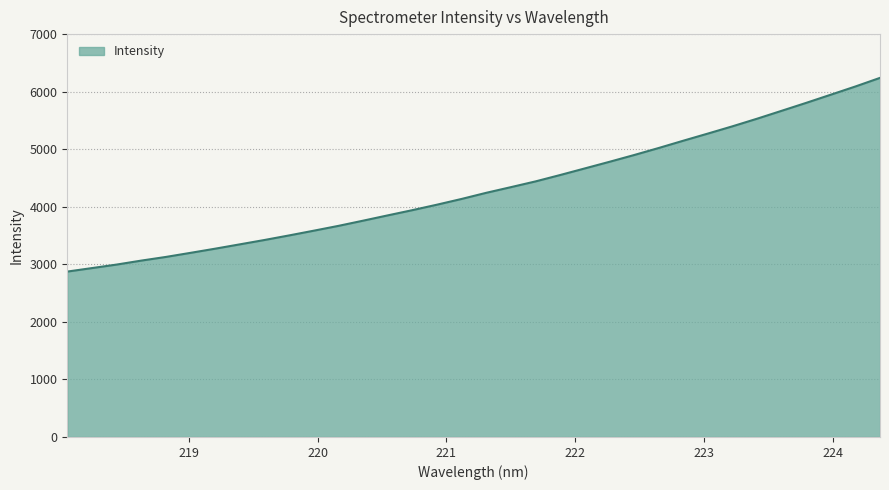

True or false: the data has more than 2 interior local peaks.

False